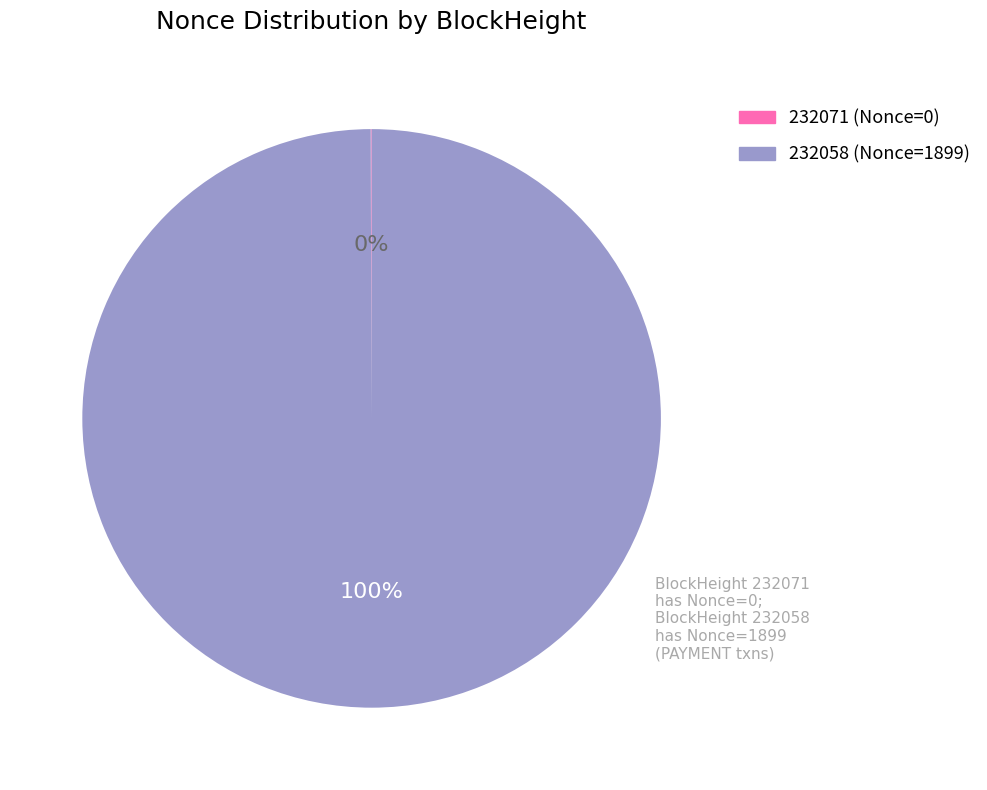

What is the largest slice in the pie chart?

232058